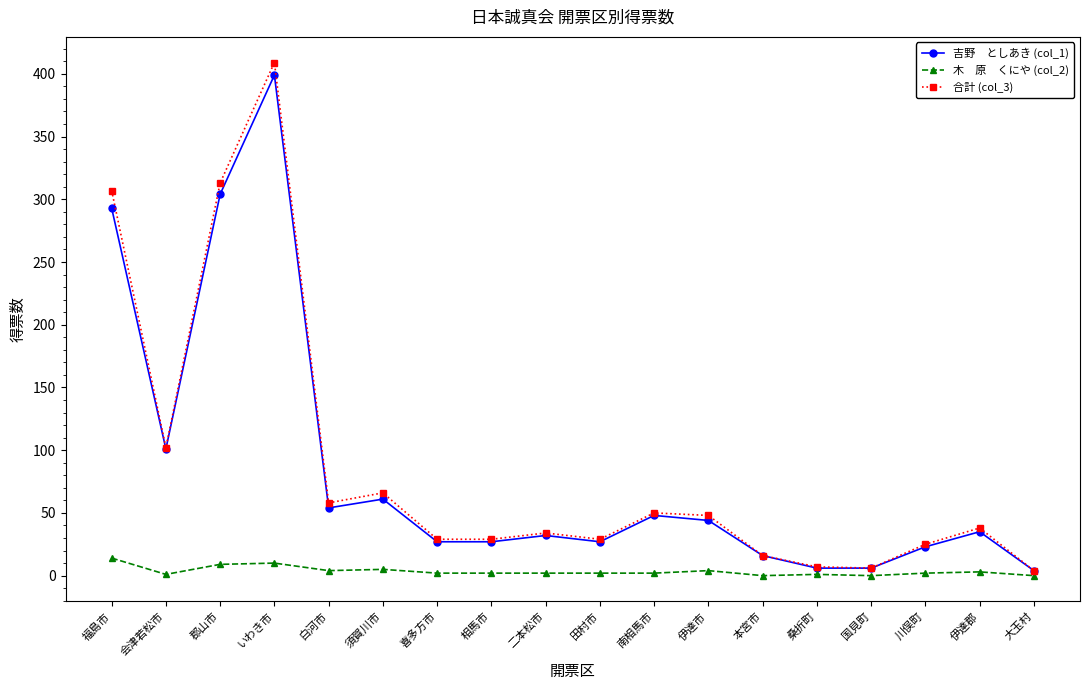

What position from the right is 福島市?

18